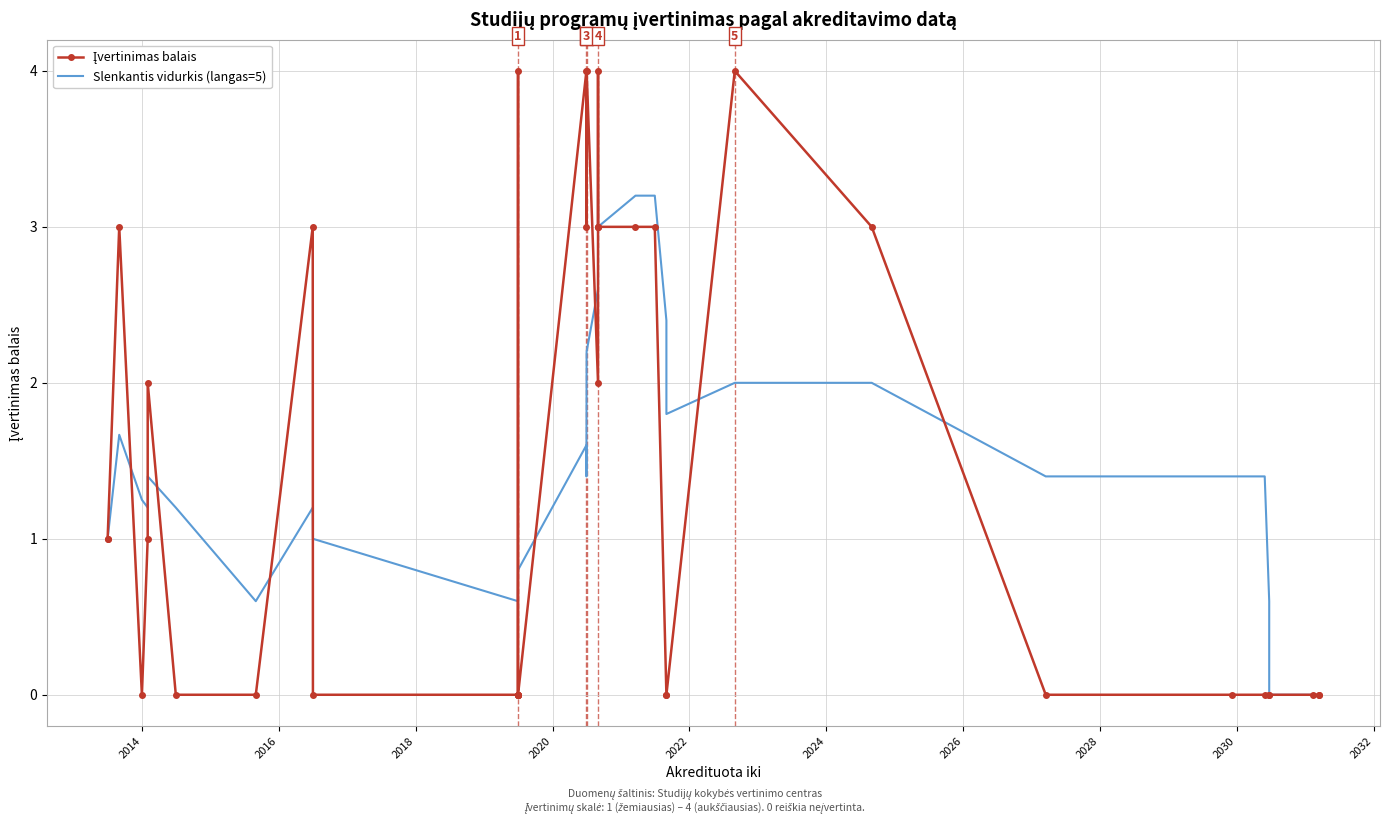

True or false: Įvertinimas balais has a value of -1.3 at 12.

False